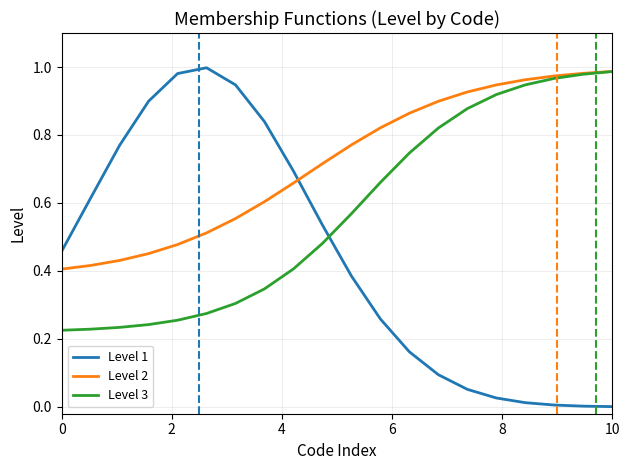

Which series has the largest range (max minus min)?

Level 1